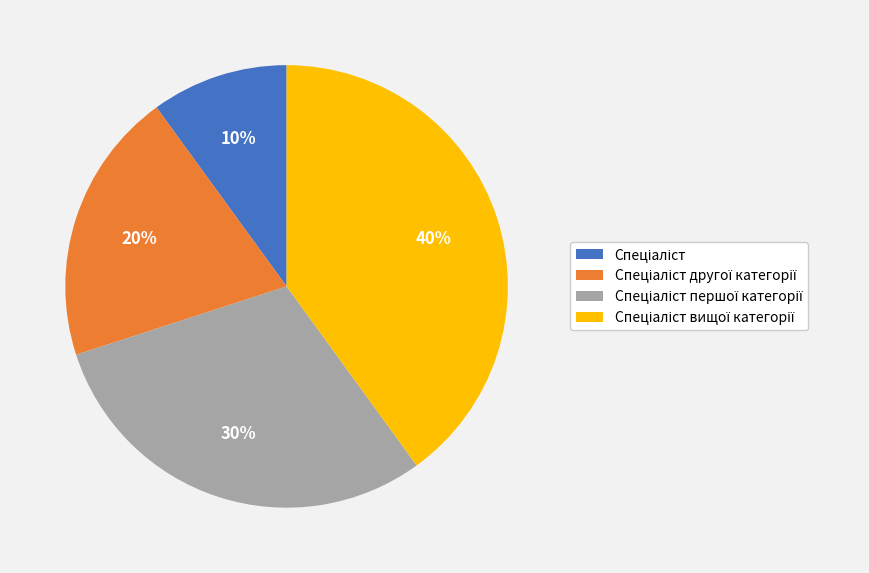

To the nearest percent, what is the average slice percentage?

25%